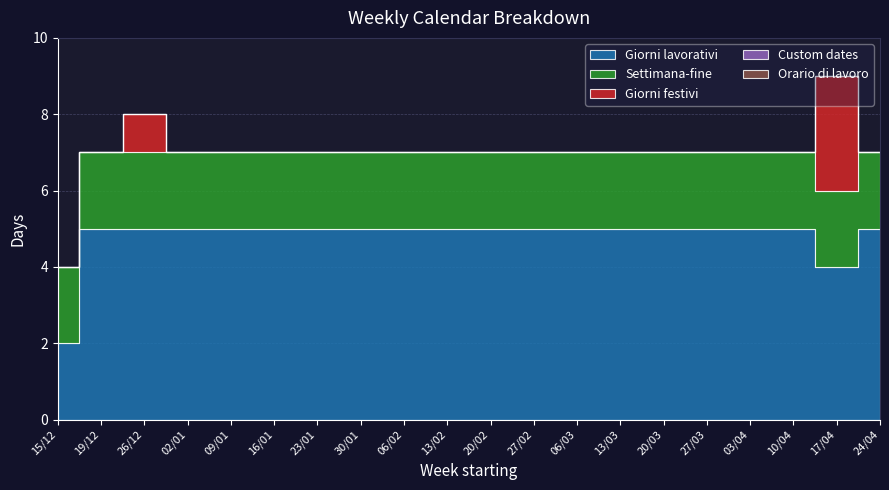

Rank the series at 03/04 from highest to lowest value.

Giorni lavorativi, Settimana-fine, Giorni festivi, Custom dates, Orario di lavoro